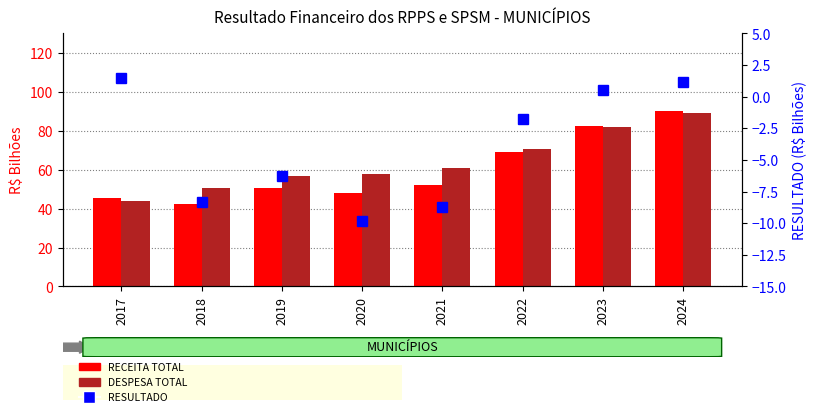

Reading right to left, list all the values displayed in this chart.

RECEITA TOTAL: 2024=90.3	2023=82.6	2022=69.0	2021=52.1	2020=47.9	2019=50.6	2018=42.4	2017=45.6
DESPESA TOTAL: 2024=89.1	2023=82.1	2022=70.8	2021=60.8	2020=57.7	2019=56.9	2018=50.7	2017=44.1
RESULTADO: 2024=1.2	2023=0.5	2022=-1.7	2021=-8.7	2020=-9.8	2019=-6.3	2018=-8.3	2017=1.5